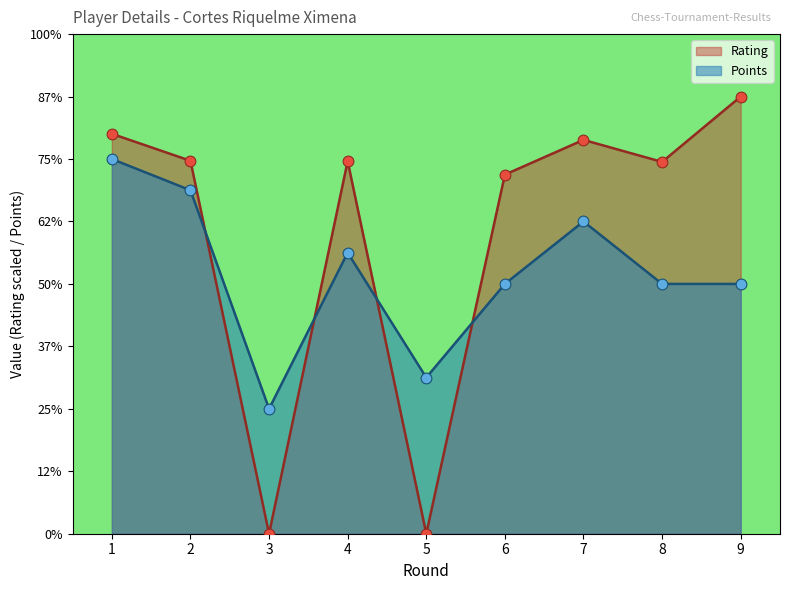

Which series has the largest total across all categories?

Rating